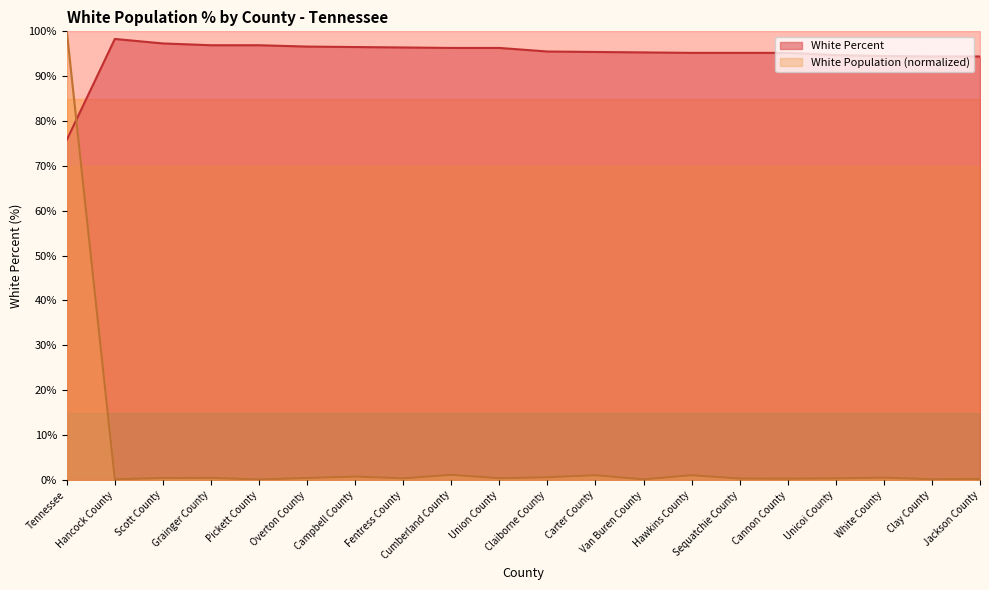

After their last crossing, which series has the higher values: White Percent or White Population (People)?

White Percent